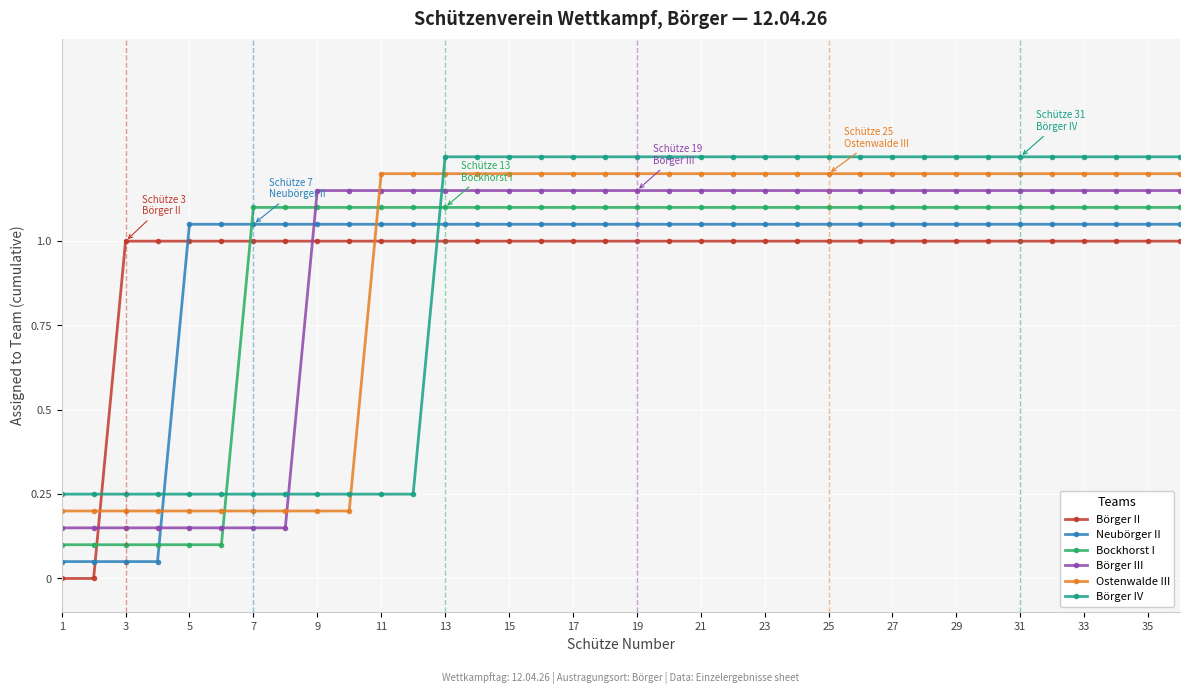

What is the sum of all Ostenwalde III values?

33.2